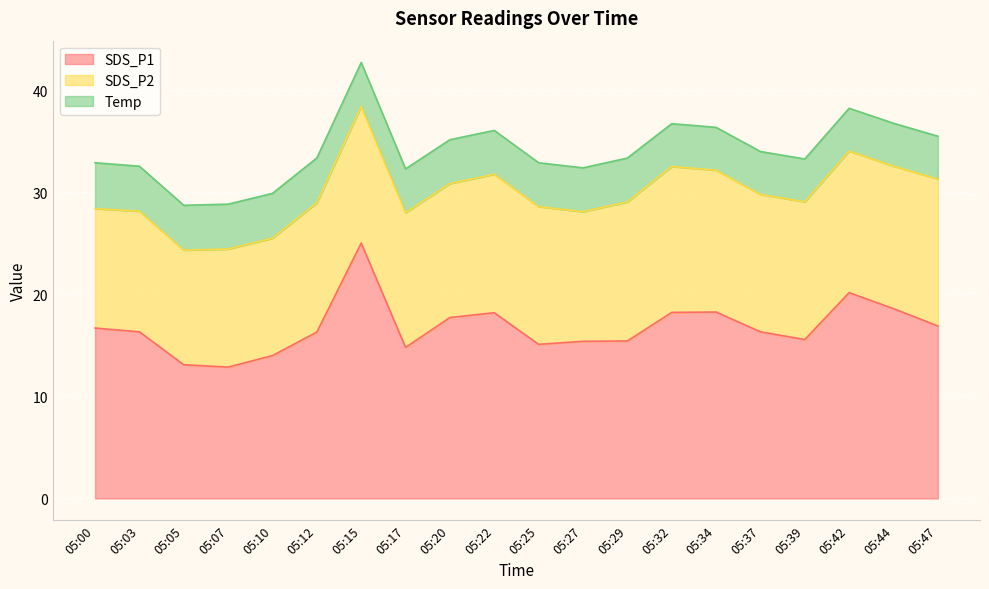

True or false: Temp has more than 2 points higher than both neighbors.

False